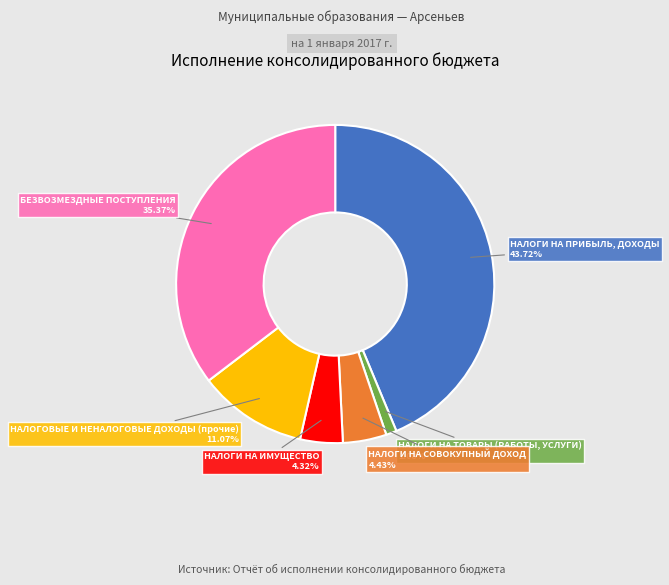

Is it true that НАЛОГИ НА ПРИБЫЛЬ, ДОХОДЫ is 31% of the pie?

False